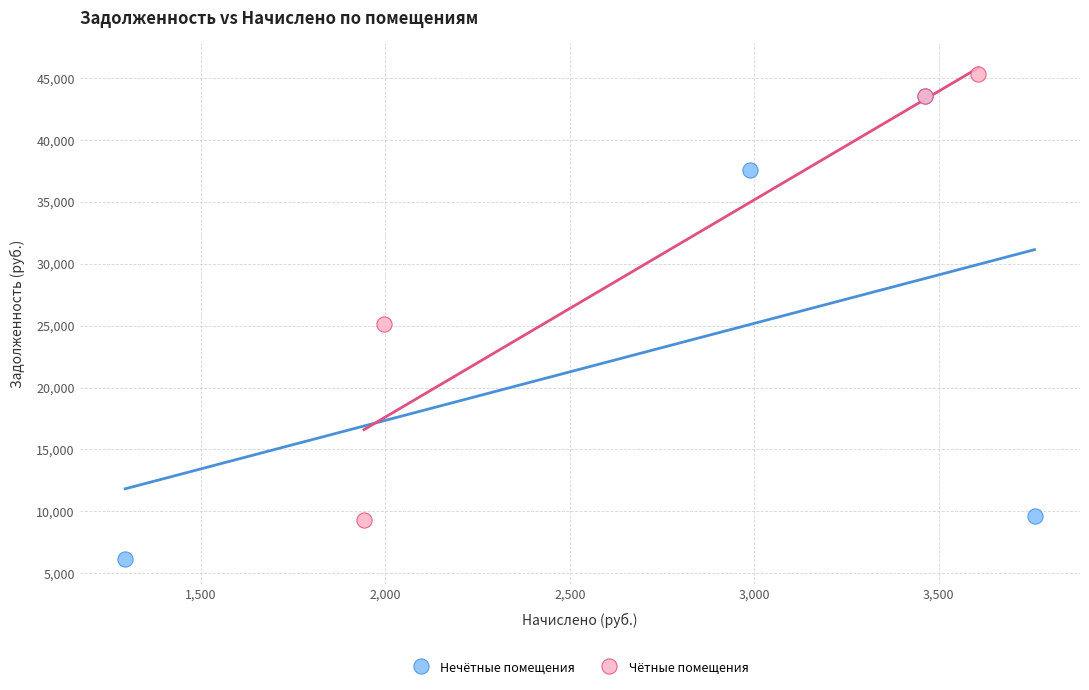

Which series reaches the minimum Y coordinate?

Нечётные помещения